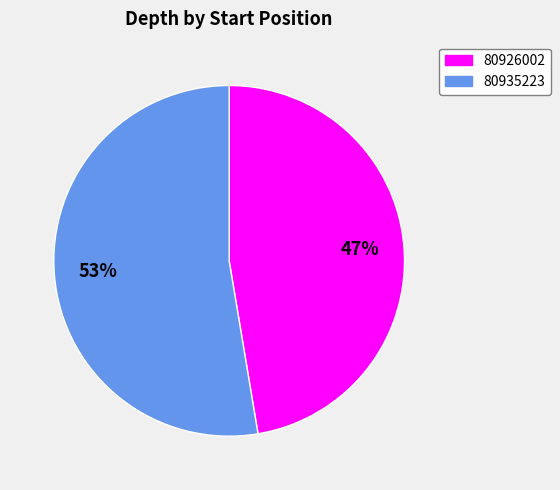

What percentage is the 80926002 slice, to the nearest percent?

47%